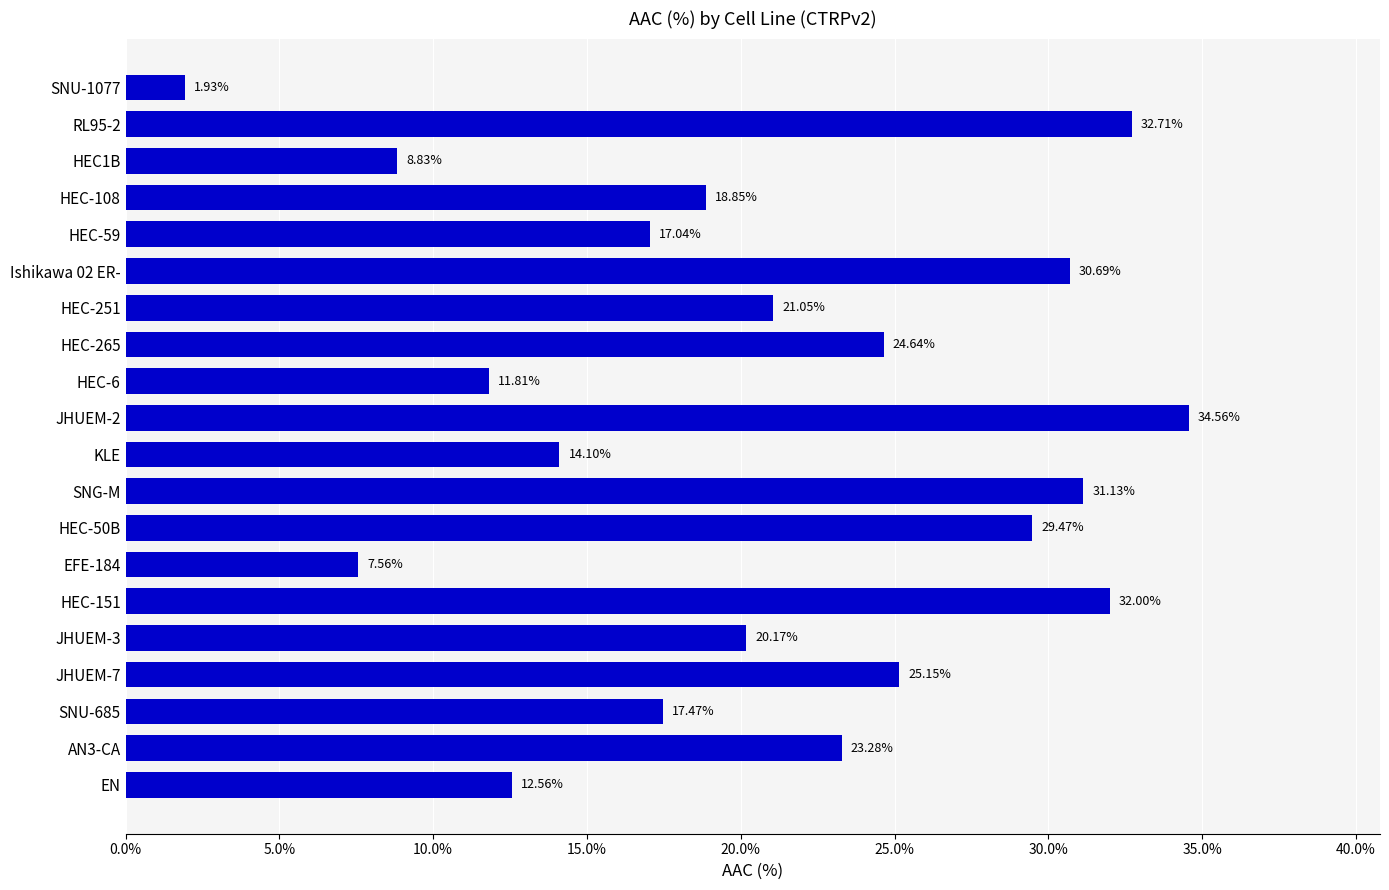

List the labels in order of value, largest first.

JHUEM-2, RL95-2, HEC-151, SNG-M, Ishikawa 02 ER-, HEC-50B, JHUEM-7, HEC-265, AN3-CA, HEC-251, JHUEM-3, HEC-108, SNU-685, HEC-59, KLE, EN, HEC-6, HEC1B, EFE-184, SNU-1077